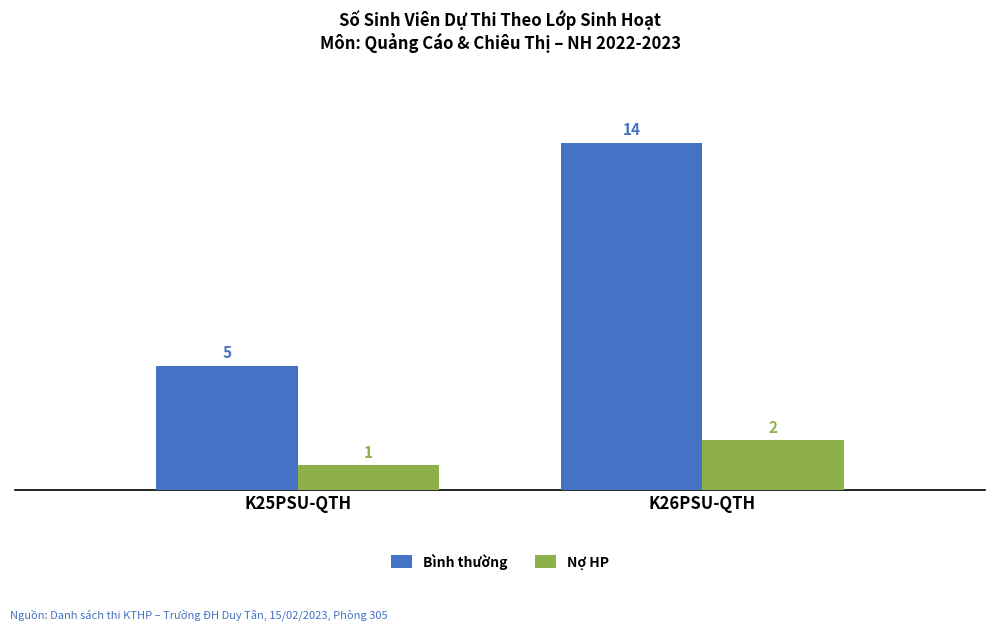

Does the chart contain stacked bars?

No